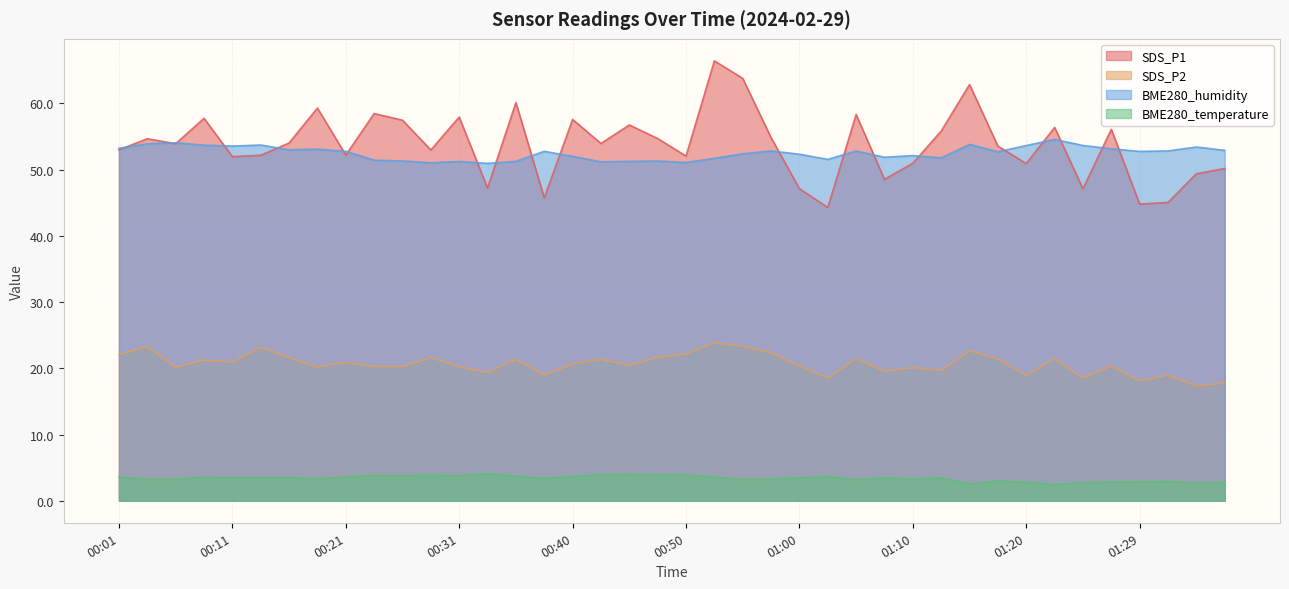

What are all the series names shown in the legend?

SDS_P1, SDS_P2, BME280_humidity, BME280_temperature